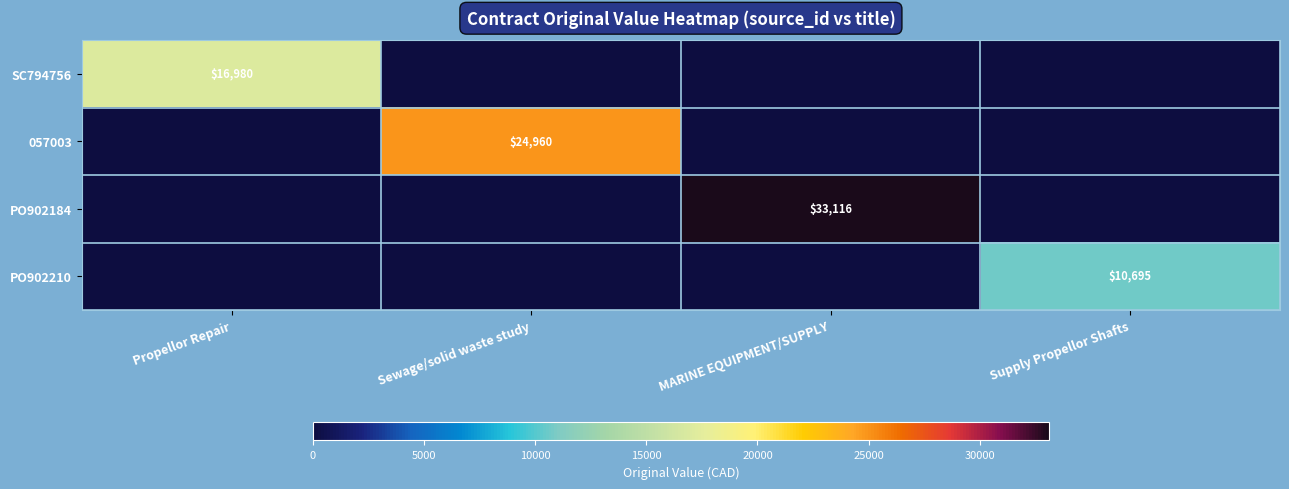

The PO902210 series shows 6529 at Supply Propellor Shafts. True or false?

False